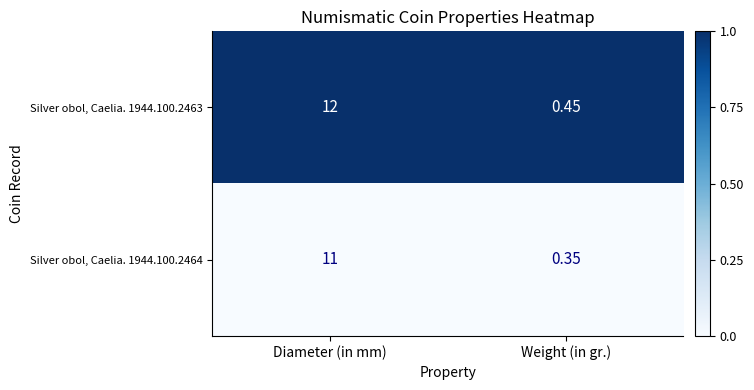

Rank the categories by Silver obol, Caelia. 1944.100.2464 value from highest to lowest.

Diameter (in mm), Weight (in gr.)